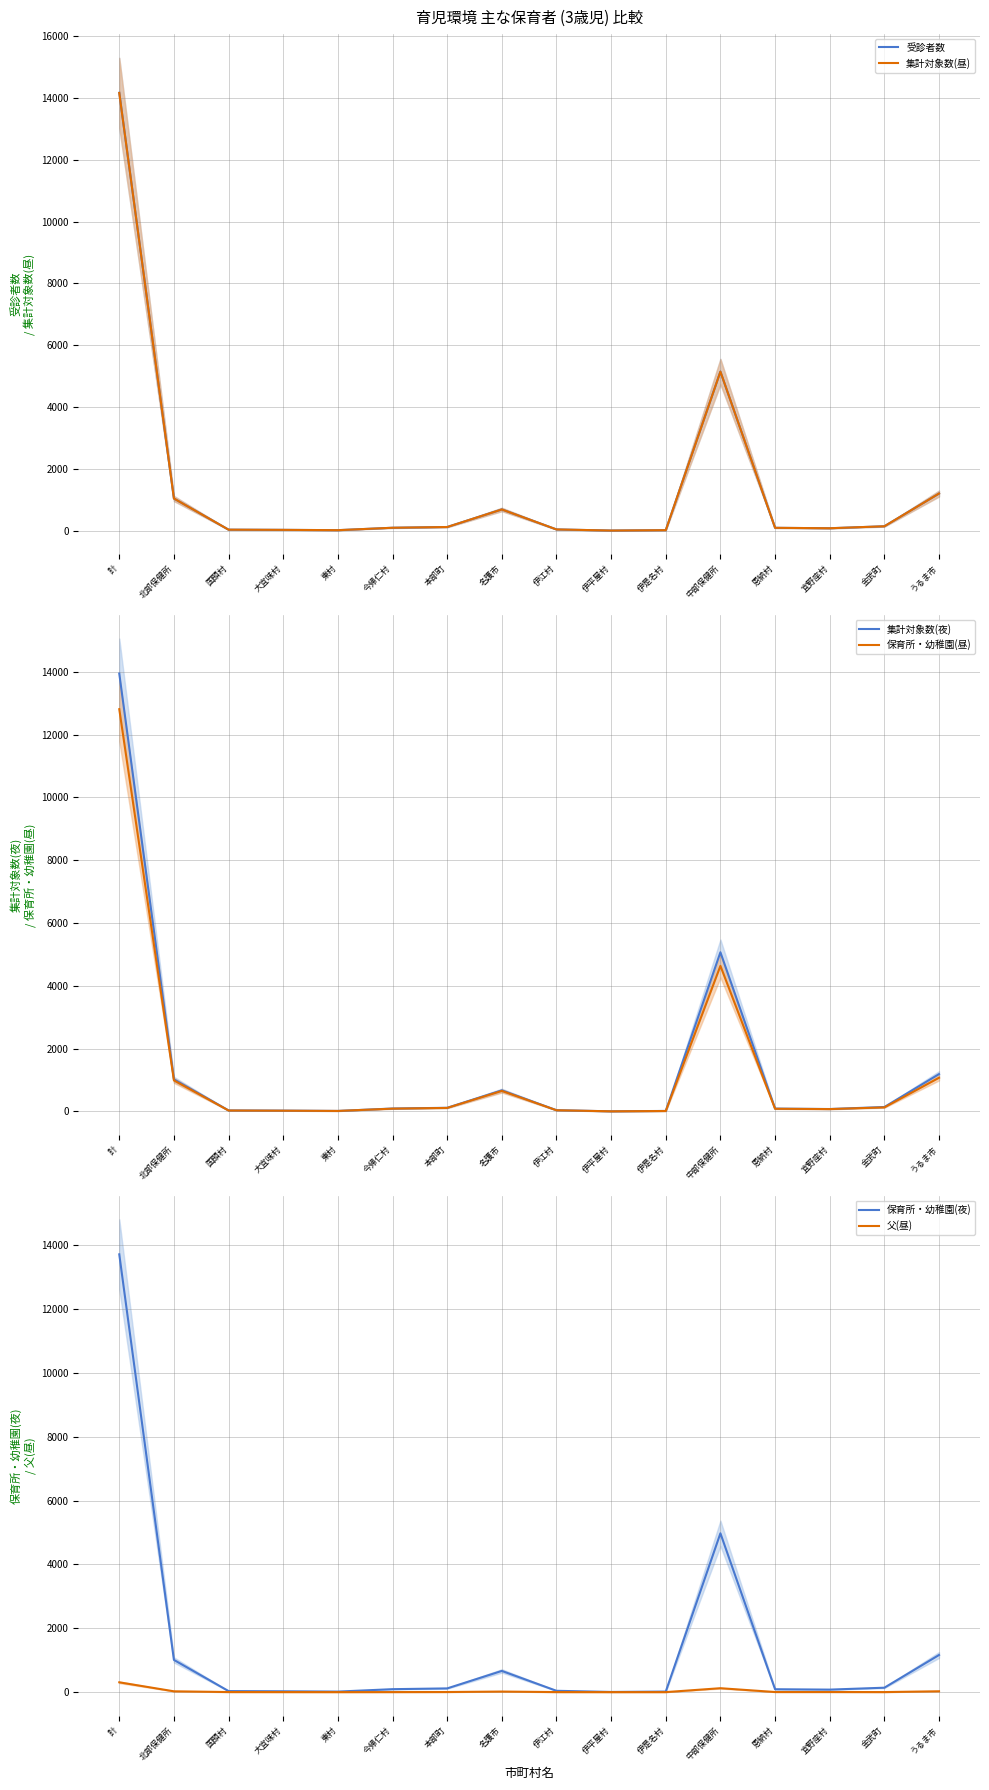

What is the value of the 集計対象数(昼) point at the 12th from the left?

5146